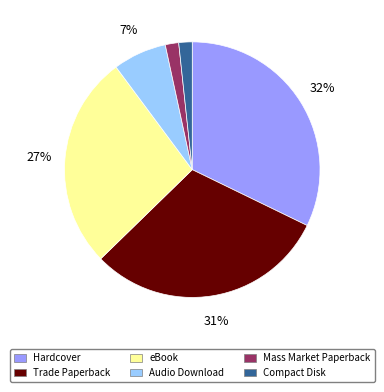

Which slice is the largest?

Hardcover